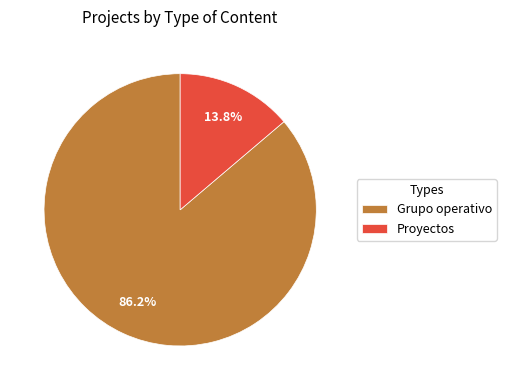

How many segments does this pie chart have?

2